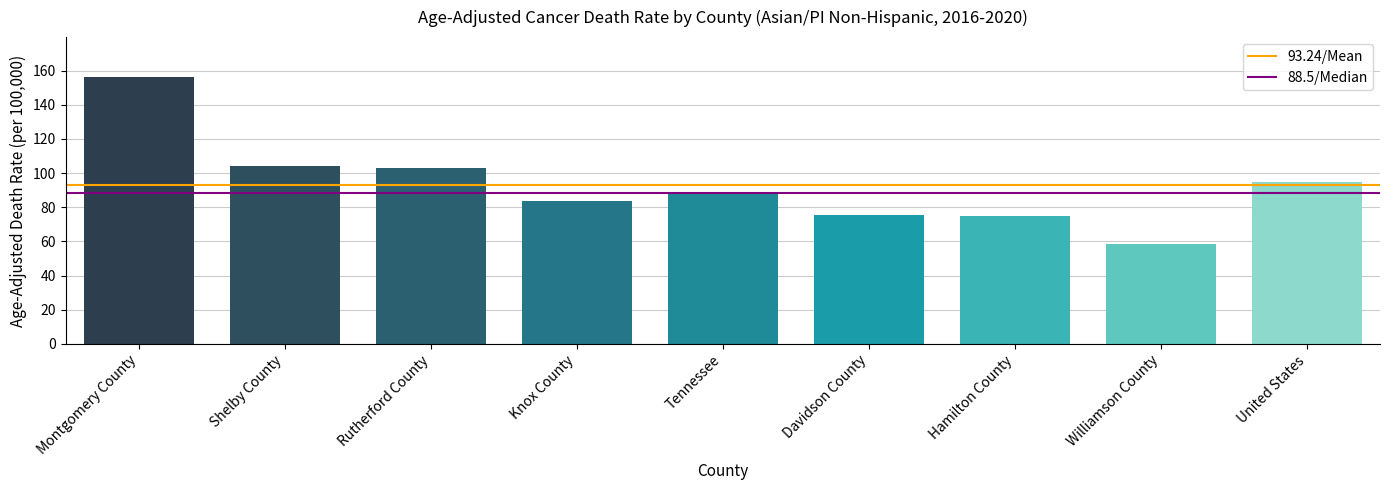

Does the chart contain stacked bars?

No